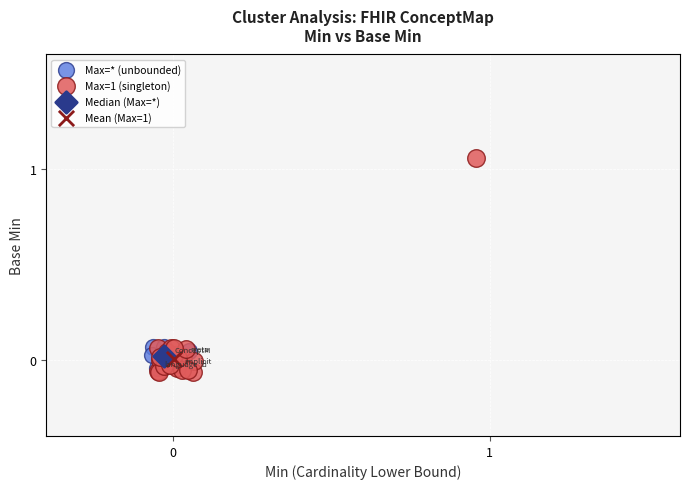

What are all the series names shown in the legend?

Max=* (unbounded), Max=1 (singleton), Median (Max=*), Mean (Max=1)